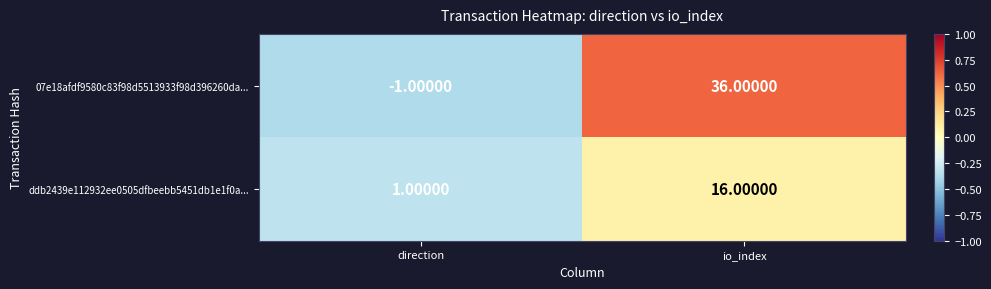

At how many categories does at least one series exceed 0?

2